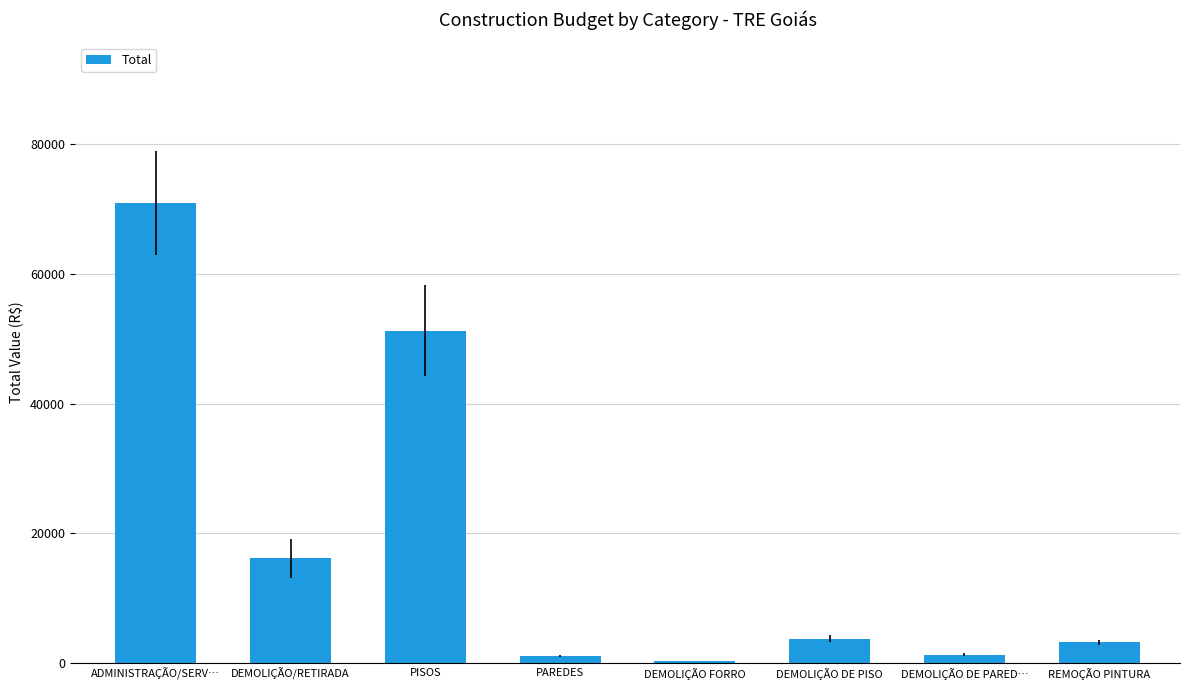

The value at ADMINISTRAÇÃO/SERV… is 118940.4. True or false?

False